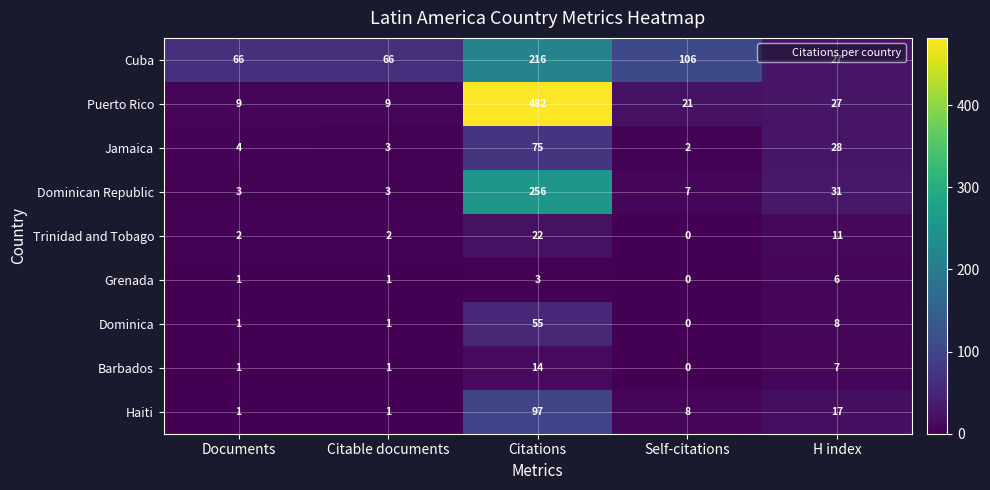

At which label does Barbados reach its minimum?

Self-citations